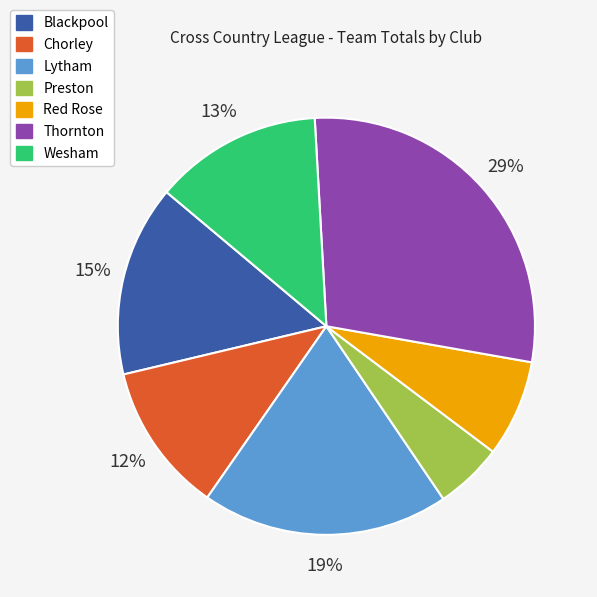

Which slice is the smallest?

Preston